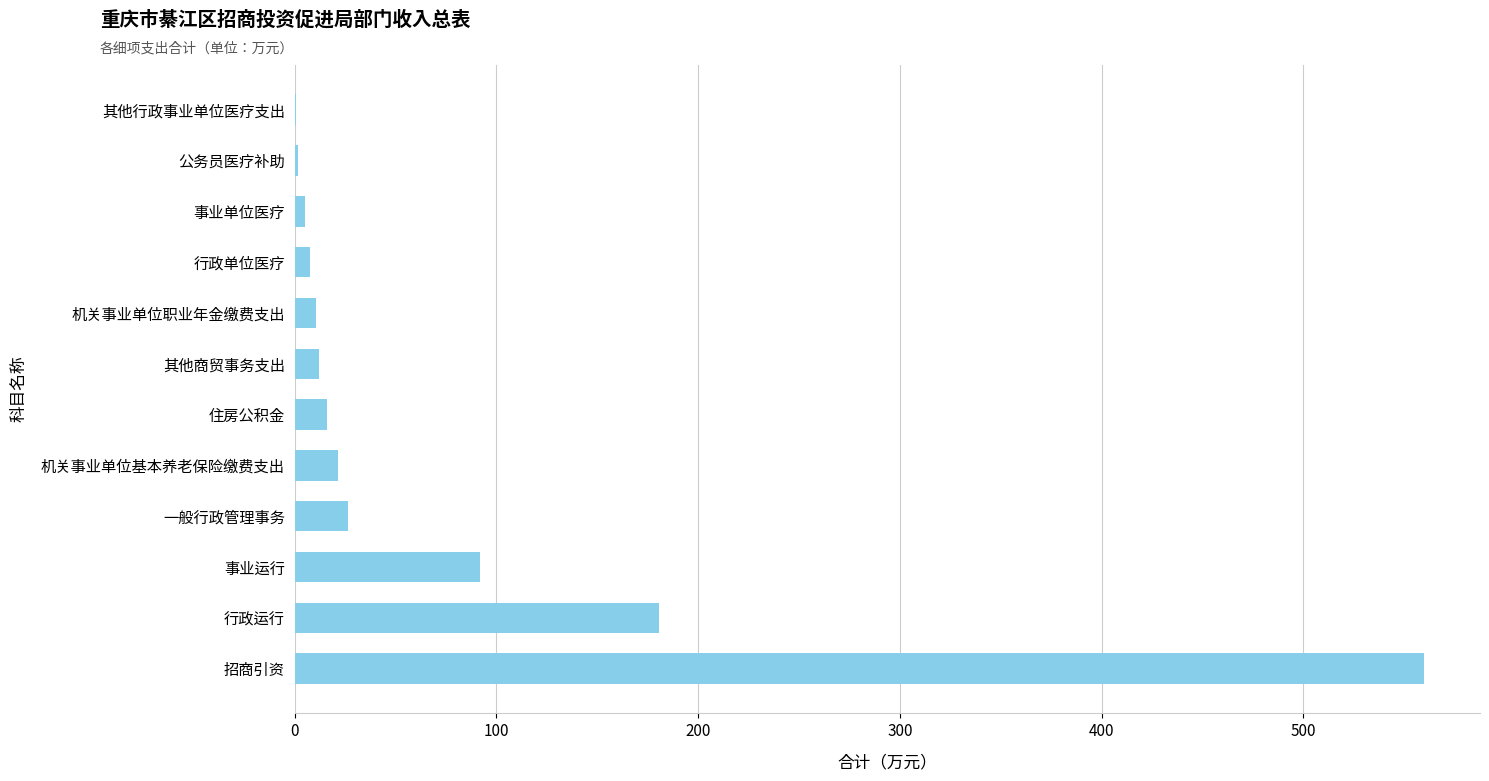

True or false: the data shows 12.2 at 其他商贸事务支出.

True